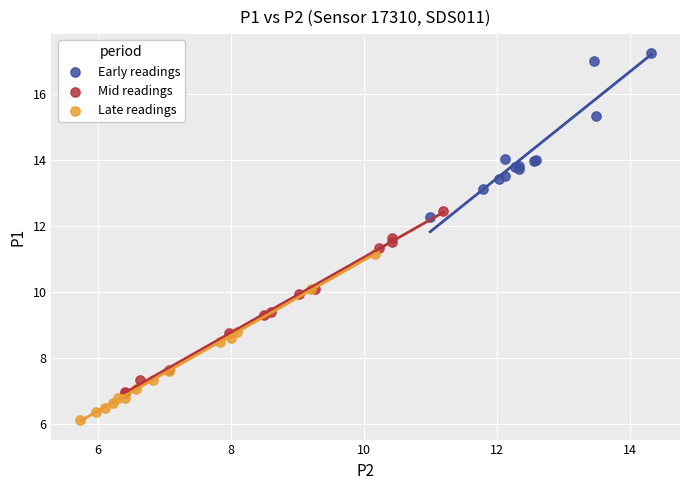

Which series contains the lowest Y value?

Late readings